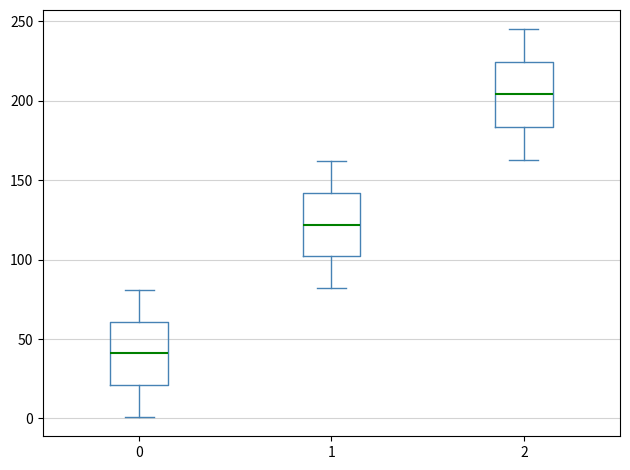

Reading left to right, read every box against the y-axis: the position of its median line, the range the box covers, and the ends of its whiskers. The values are not printed on the chart, so give them approximately, as read against the axis.

0: median 40, box 20 to 60, whiskers 0 to 80
1: median 120, box 100 to 140, whiskers 80 to 160
2: median 205, box 185 to 225, whiskers 165 to 245